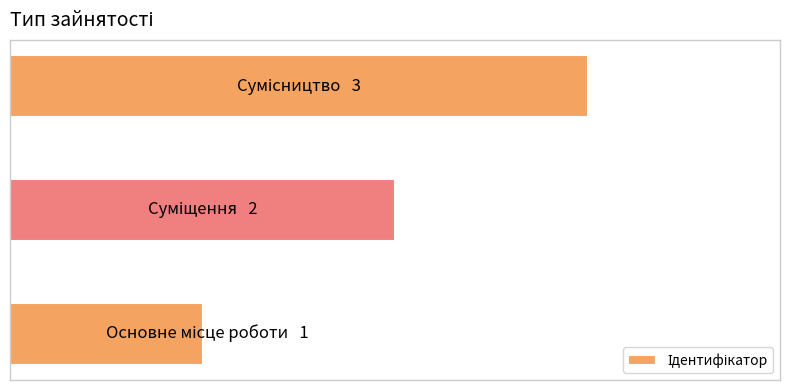

What is the minimum value shown in the chart?

1